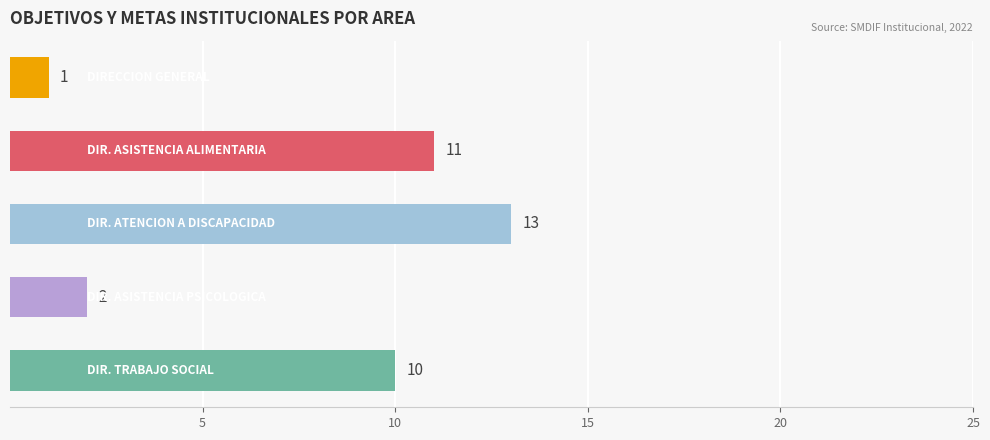

What is the greatest value displayed?

13